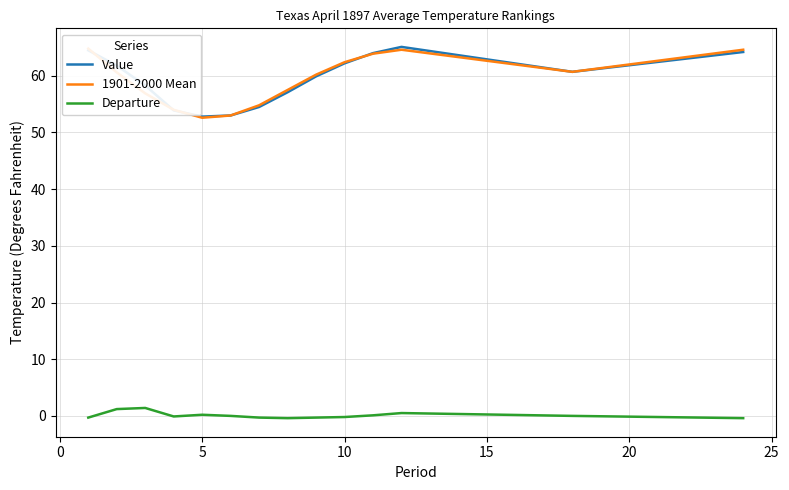

The value of Value at 5 is 52.8. True or false?

True